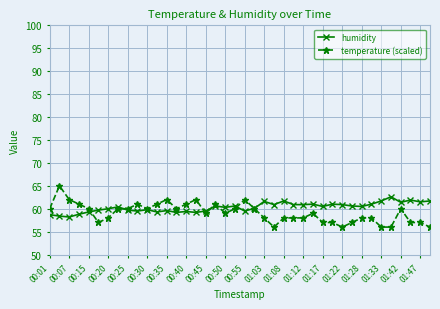

Rank the series by their maximum value, from lowest to highest.

humidity, temperature (scaled)